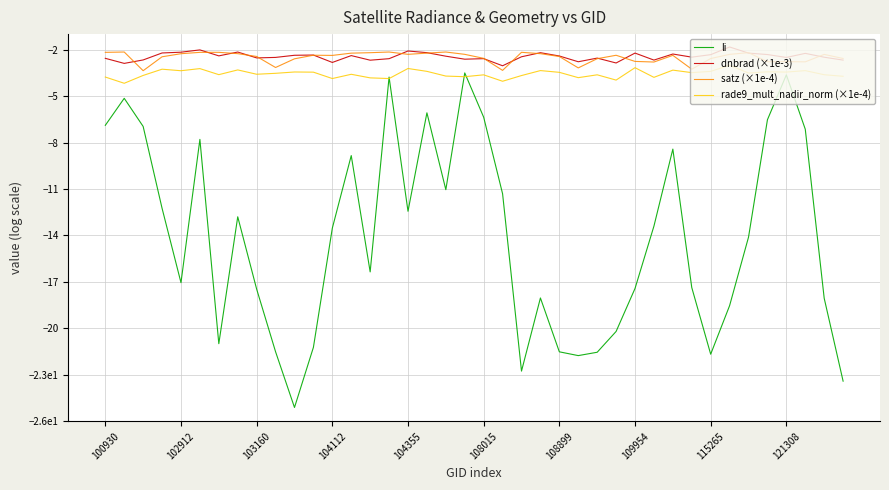

What are all the series names shown in the legend?

li, dnbrad (×1e-3), satz (×1e-4), rade9_mult_nadir_norm (×1e-4)